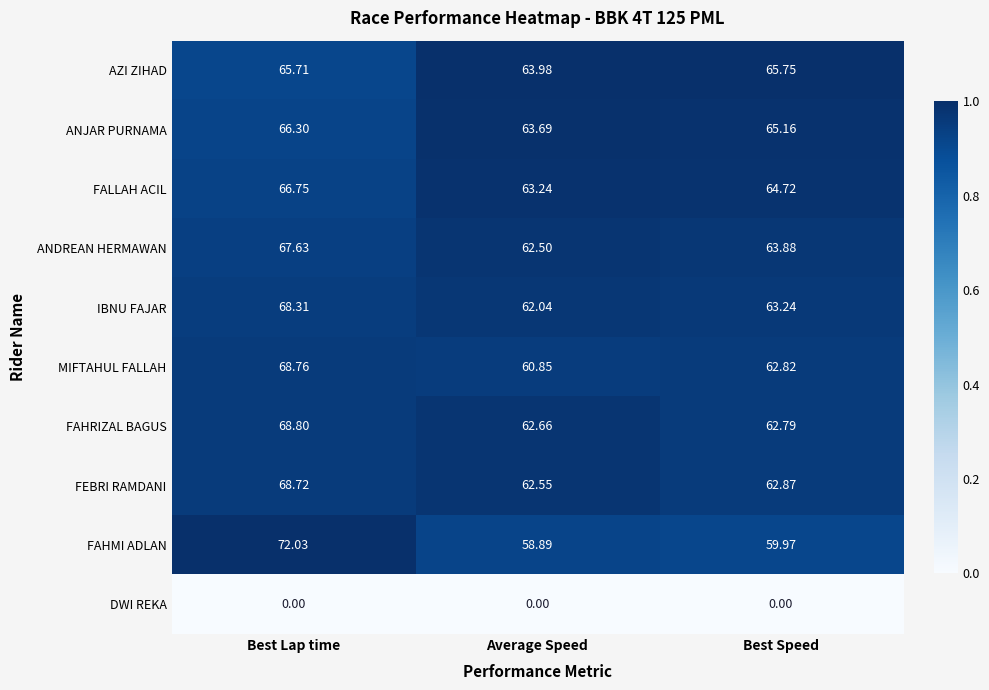

Which series has the largest total across all categories?

AZI ZIHAD